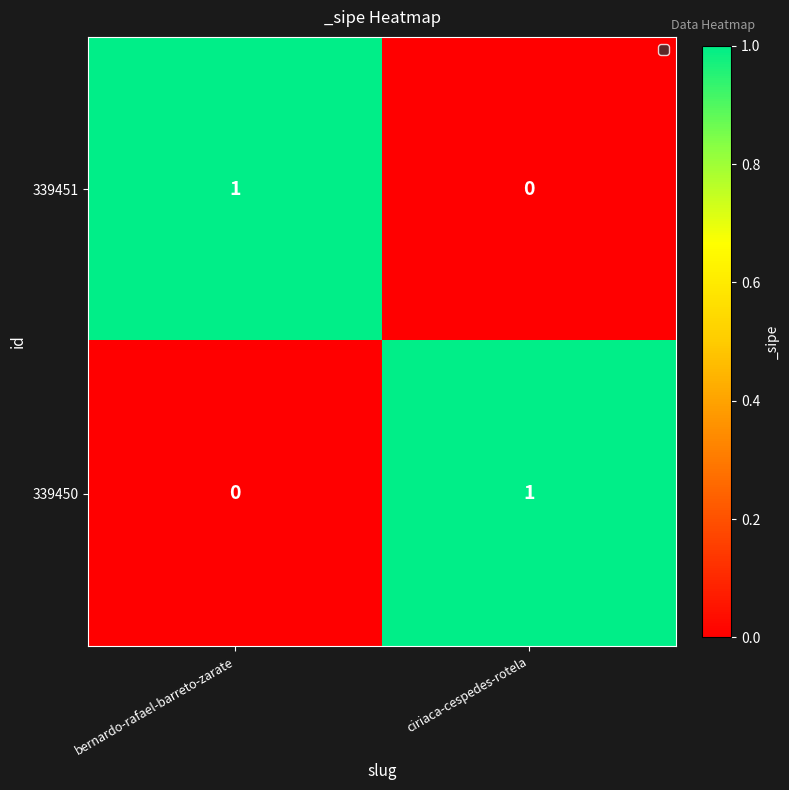

The value of 339450 at bernardo-rafael-barreto-zarate is 0. True or false?

True